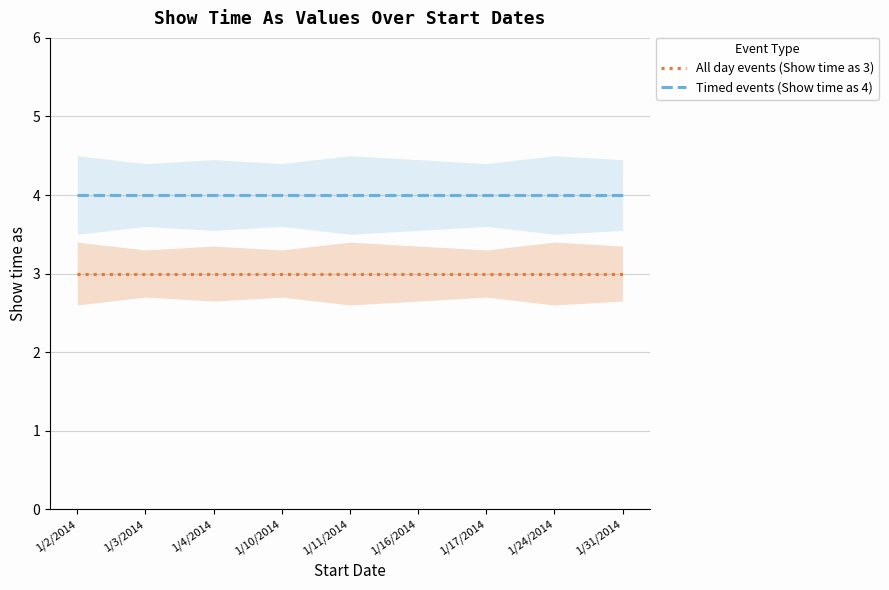

At how many categories does at least one series exceed 3?

9